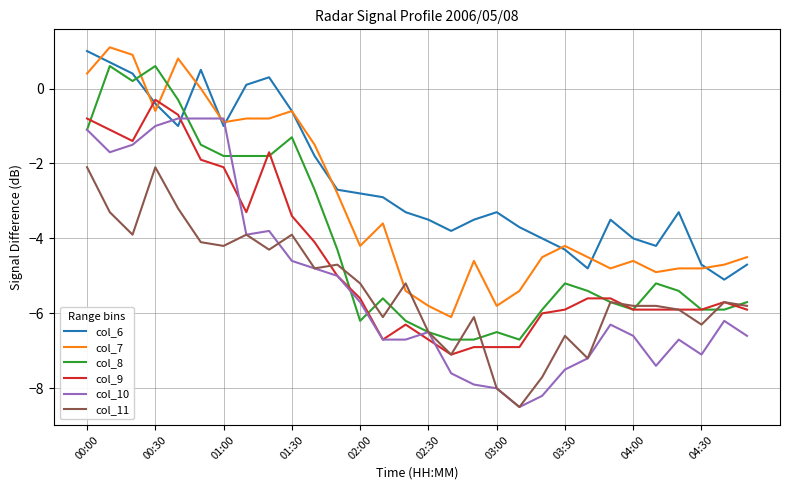

What is the maximum value for col_8?

0.6